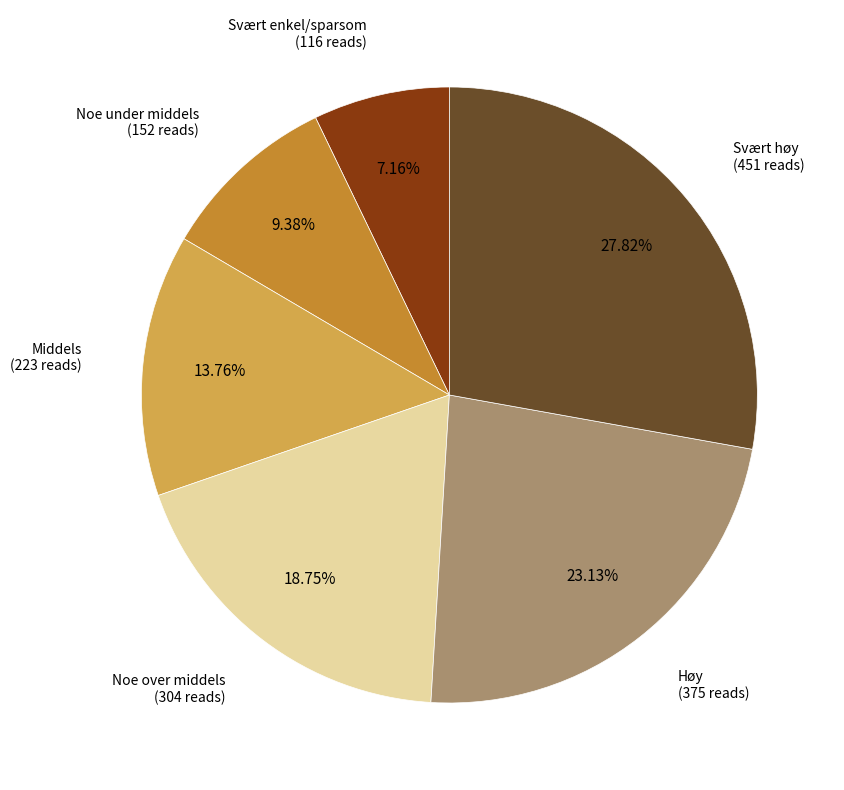

To the nearest percent, what is the difference between the largest and smallest slice percentages?

21%